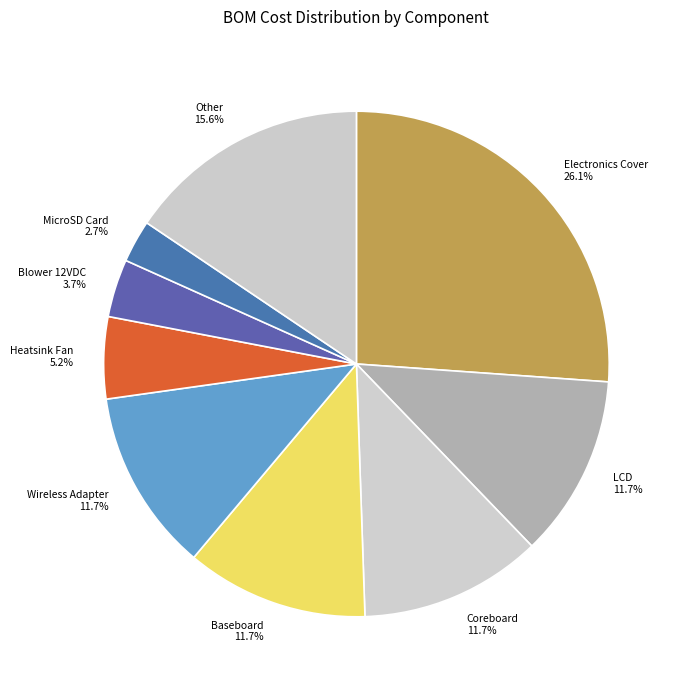

Between Wireless Adapter 11.7% and Heatsink Fan 5.2%, which is larger?

Wireless Adapter 11.7%